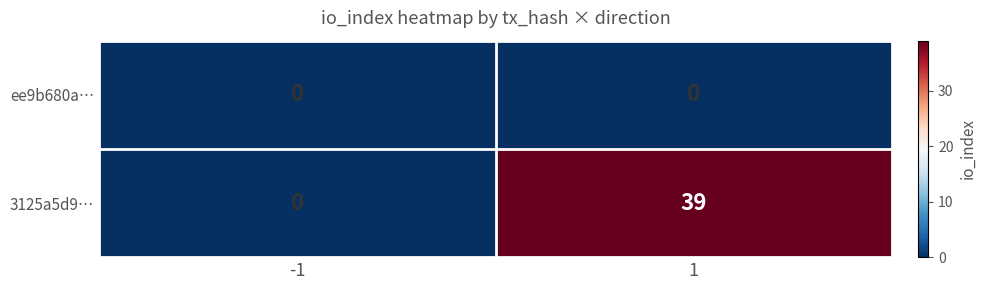

Reading right to left, transcribe all the data shown in this chart.

ee9b680a…: 1=0	-1=0
3125a5d9…: 1=39	-1=0